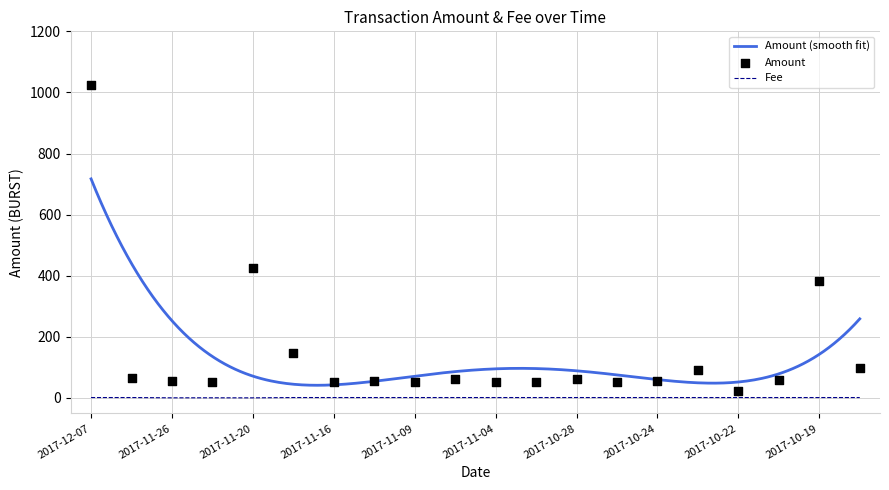

Is the value of Fee at 2017-10-28 greater than the value of Amount at 2017-10-21?

No